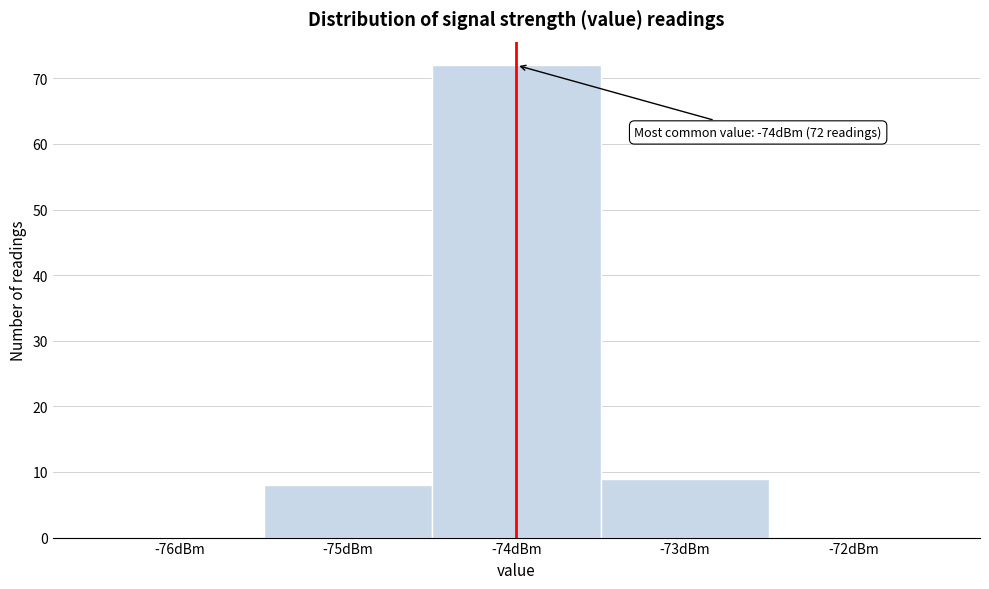

Reading left to right, transcribe all the data shown in this chart.

-76dBm=0	-75dBm=8	-74dBm=72	-73dBm=9	-72dBm=0